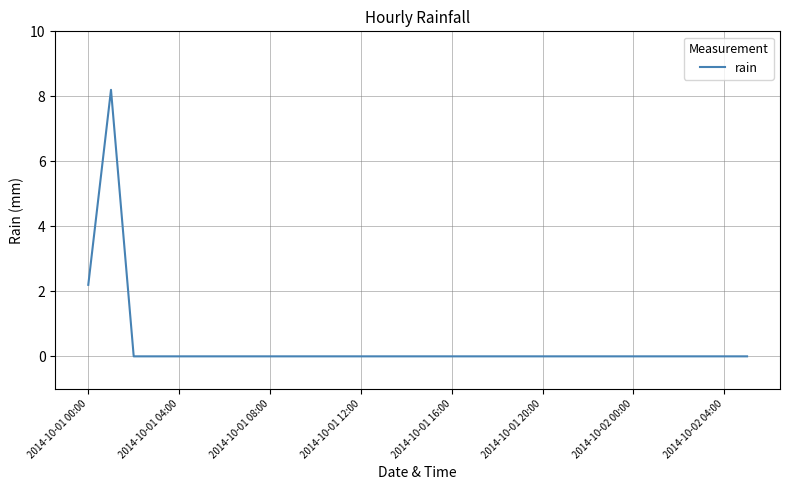

What is the maximum value shown in the chart?

8.2